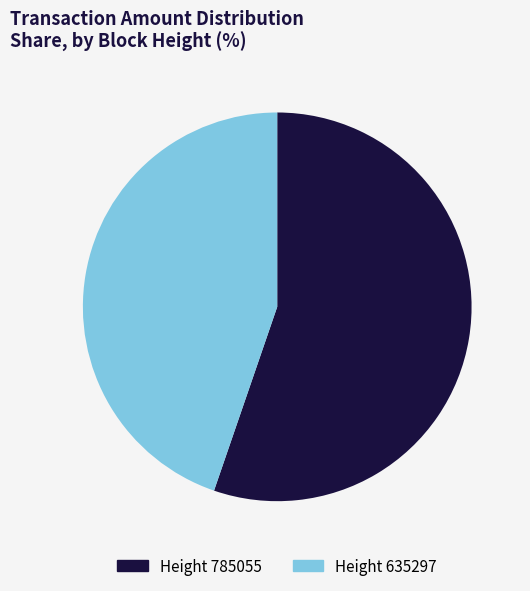

True or false: Height 785055 accounts for 63% of the total.

False